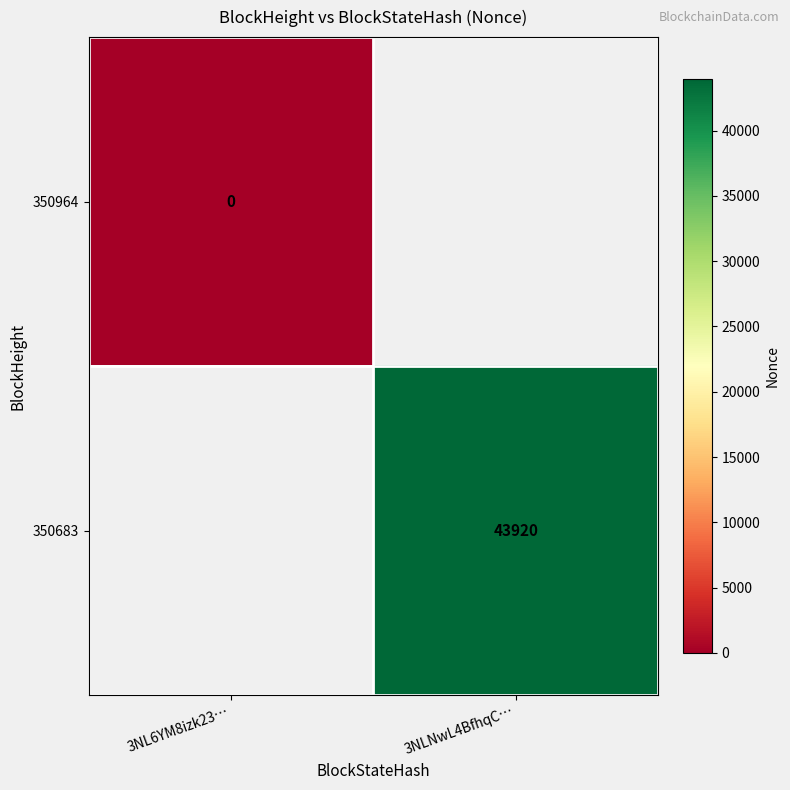

True or false: 350683 has a value of 75895 at 3NLNwL4BfhqC….

False